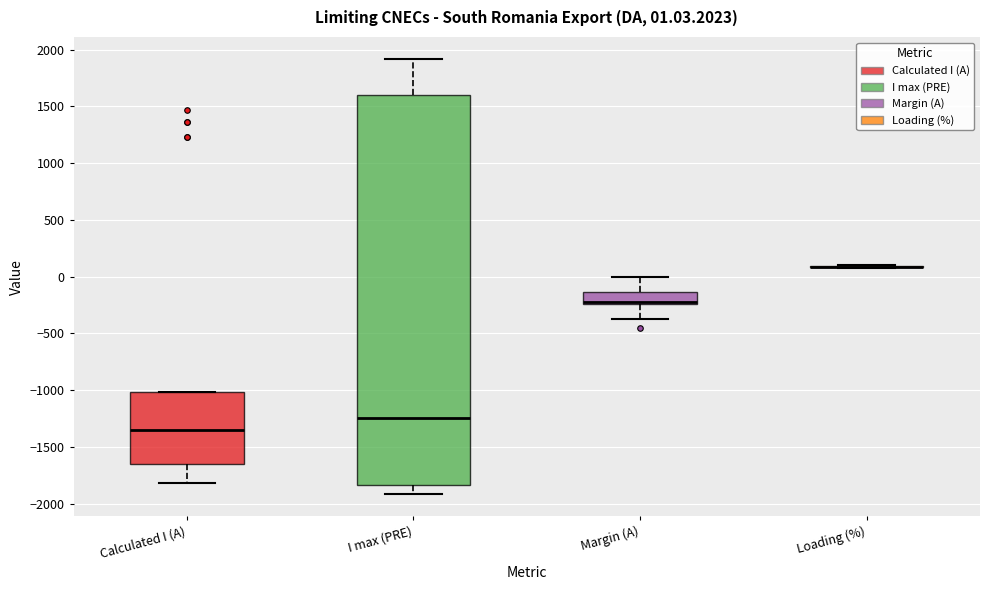

Comparing the boxes themselves (not the whiskers), which one is the tallest?

I max (PRE)